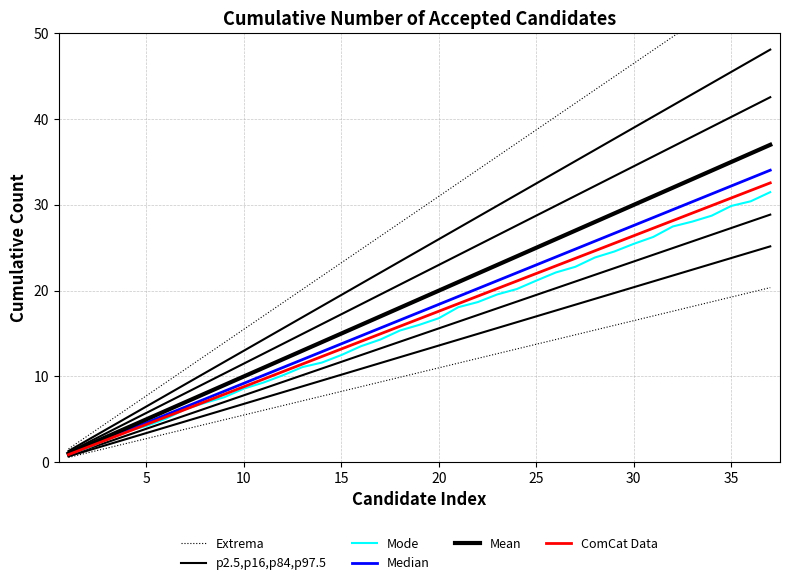

What is the minimum value for ComCat Data?

0.9